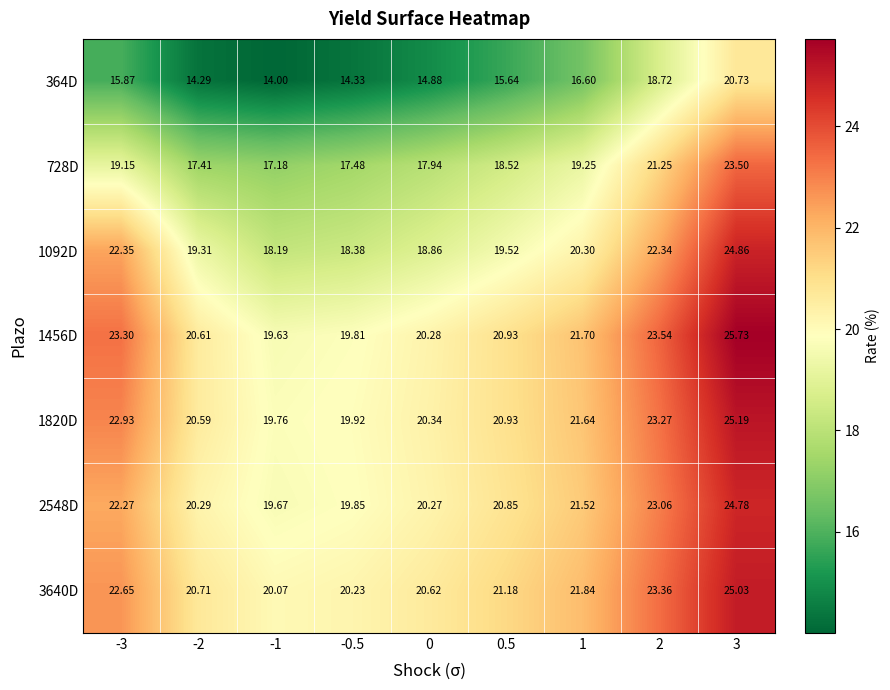

Which series changed the most between -3 and -1?

1092D